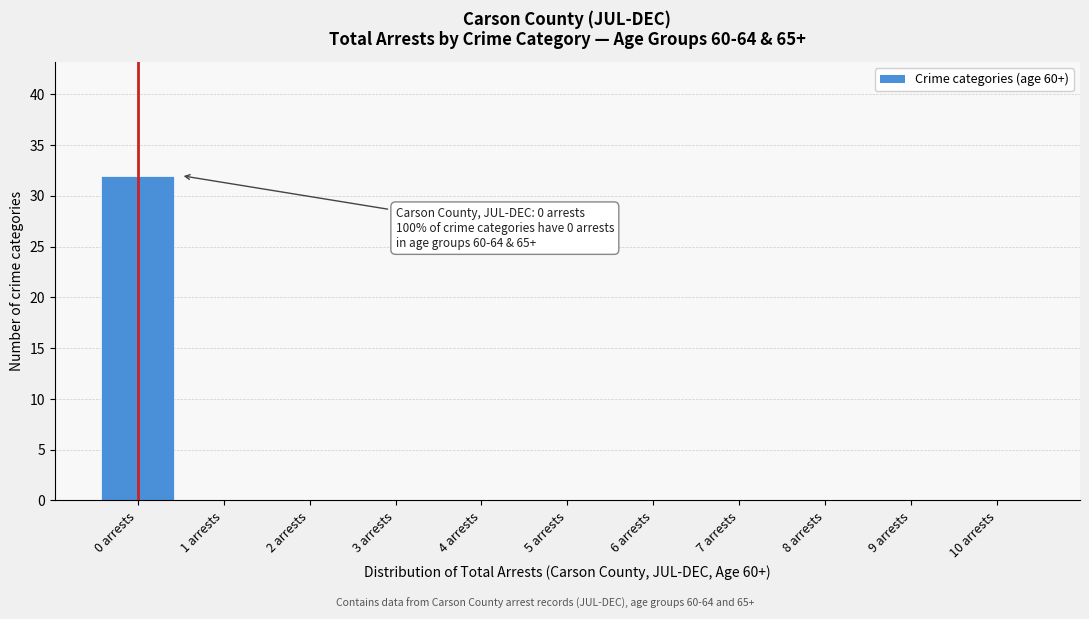

Reading left to right, list all the values displayed in this chart.

0 arrests=32	1 arrests=0	2 arrests=0	3 arrests=0	4 arrests=0	5 arrests=0	6 arrests=0	7 arrests=0	8 arrests=0	9 arrests=0	10 arrests=0